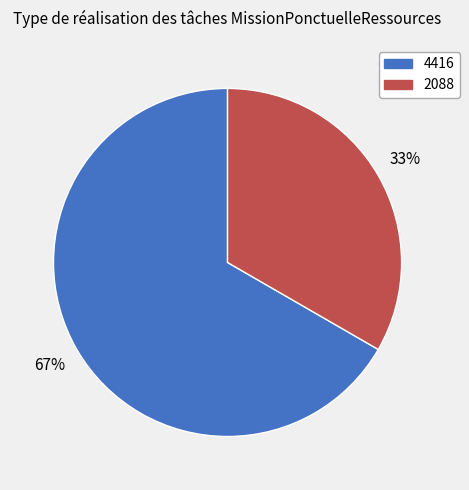

Between 4416 and 2088, which is larger?

4416